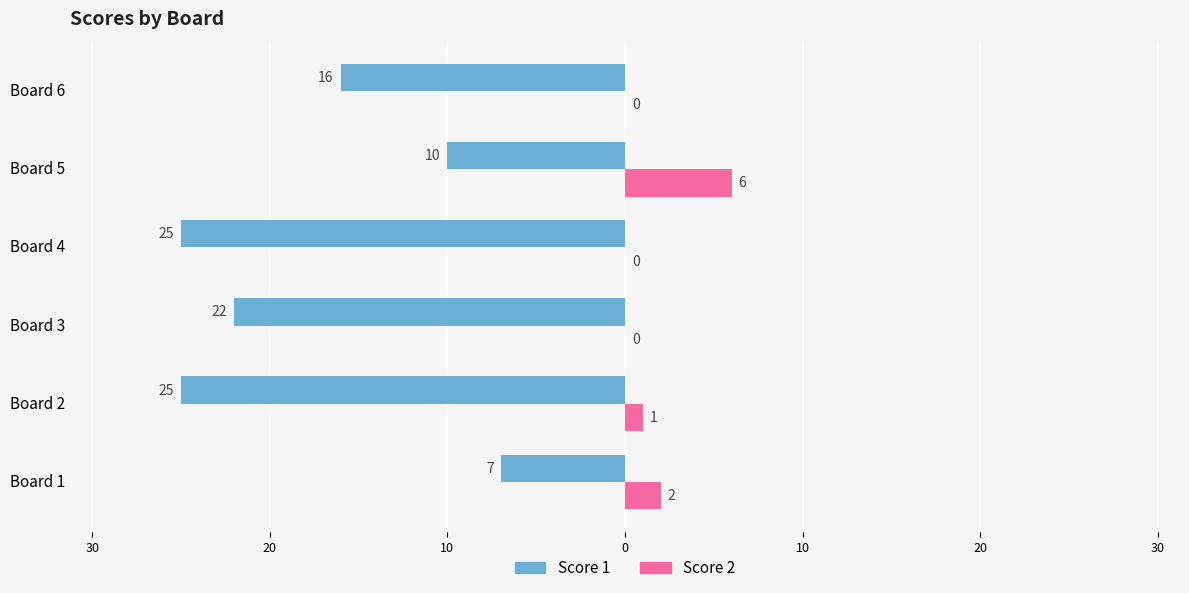

What are all the series names shown in the legend?

Score 1, Score 2